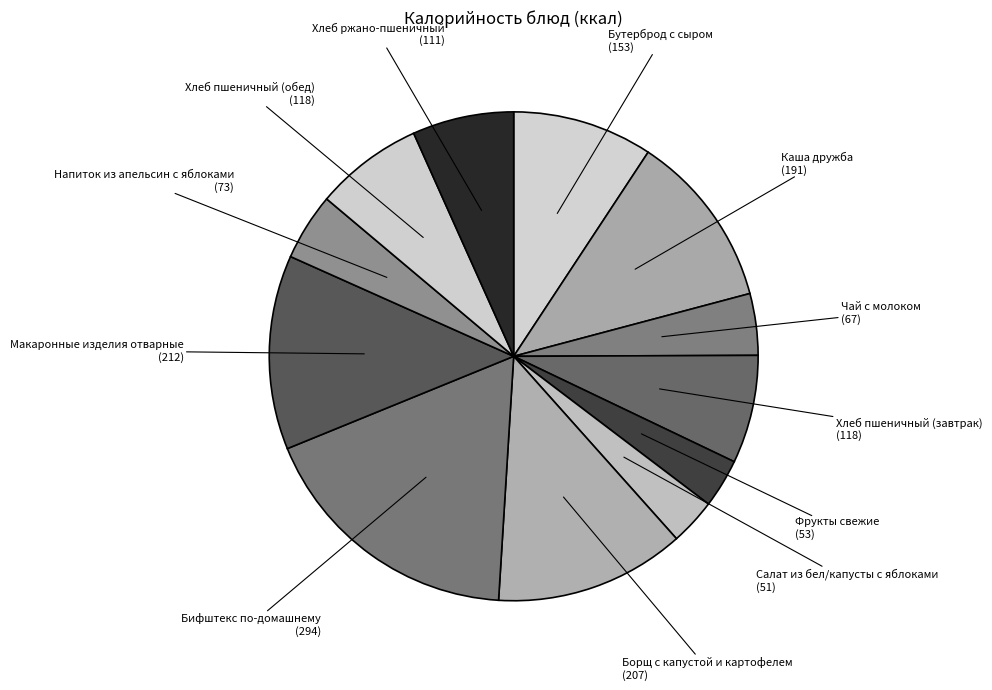

Which has a higher value, Салат из бел/капусты с яблоками or Бифштекс по-домашнему?

Бифштекс по-домашнему